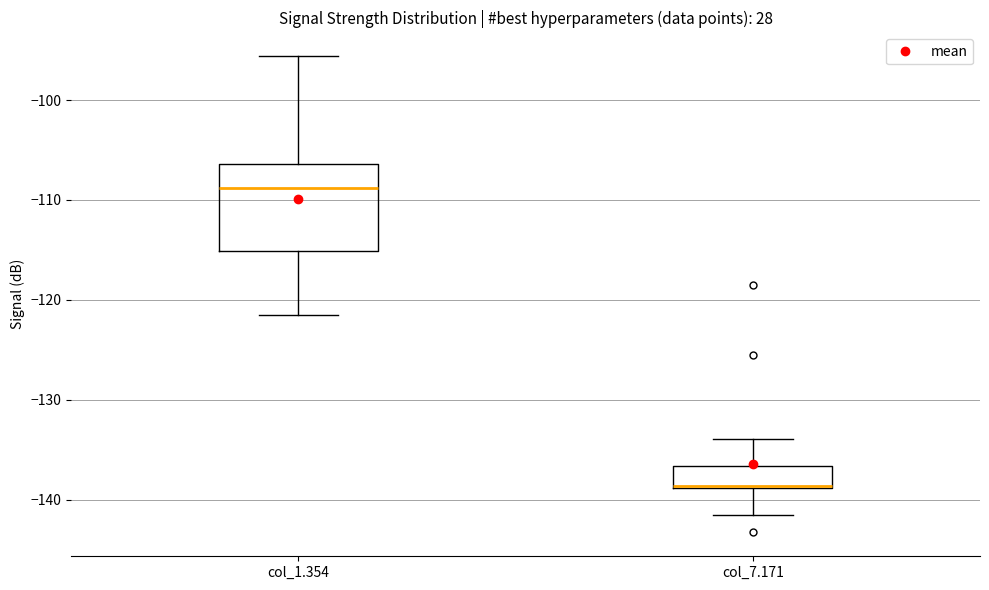

Comparing the boxes themselves (not the whiskers), which one is the tallest?

col_1.354